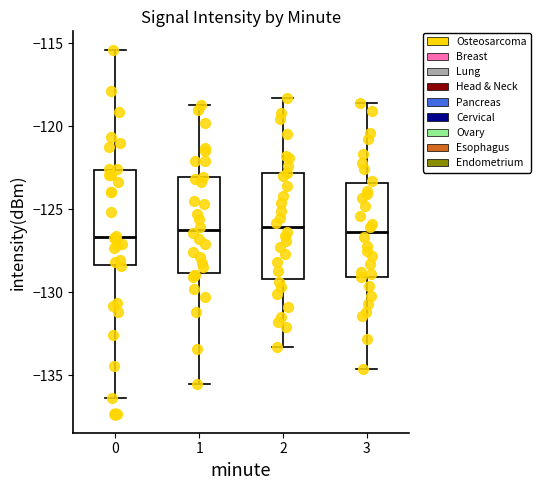

Reading left to right, transcribe this box plot: for each box, give where its median line is, the range the box spans, and where its two whiskers end, as read against the y-axis. The values are not printed on the chart, so give them approximately, as read against the axis.

0: median -126.5, box -128.5 to -122.5, whiskers -136.5 to -115.5
1: median -126.5, box -129.0 to -123.0, whiskers -135.5 to -118.5
2: median -126.0, box -129.0 to -123.0, whiskers -133.5 to -118.5
3: median -126.5, box -129.0 to -123.5, whiskers -134.5 to -118.5